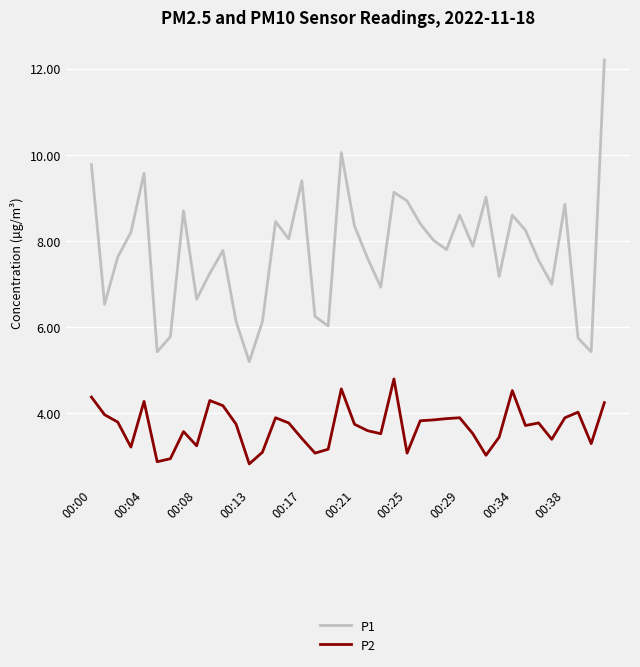

Which series has the largest total across all categories?

P1